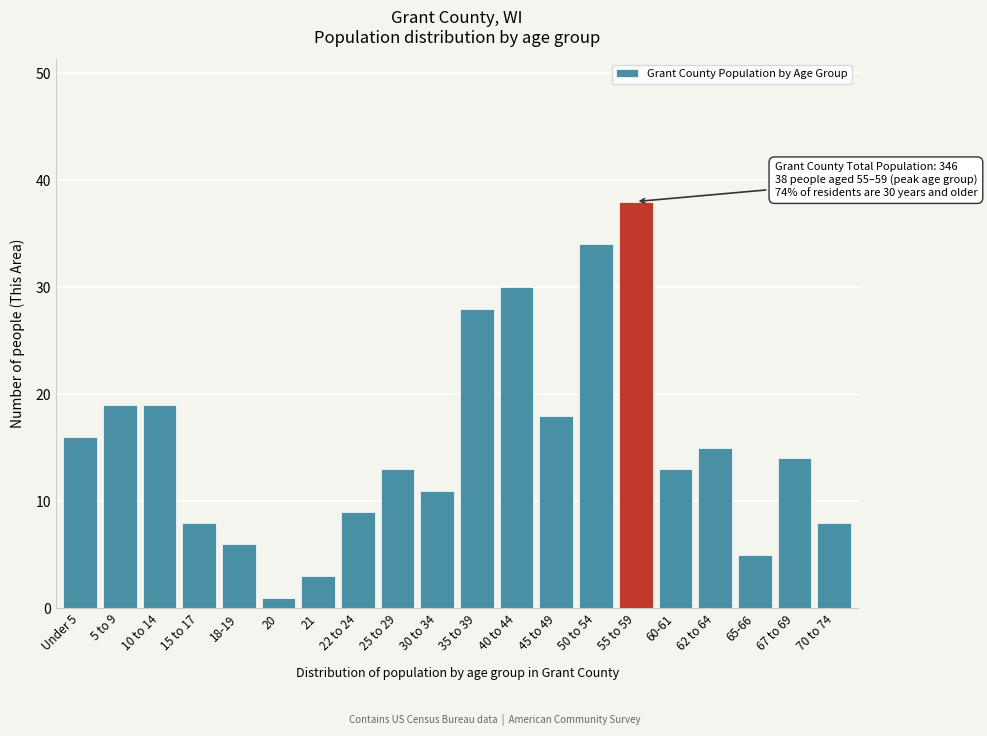

Reading left to right, transcribe all the data shown in this chart.

16	19	19	8	6	1	3	9	13	11	28	30	18	34	38	13	15	5	14	8